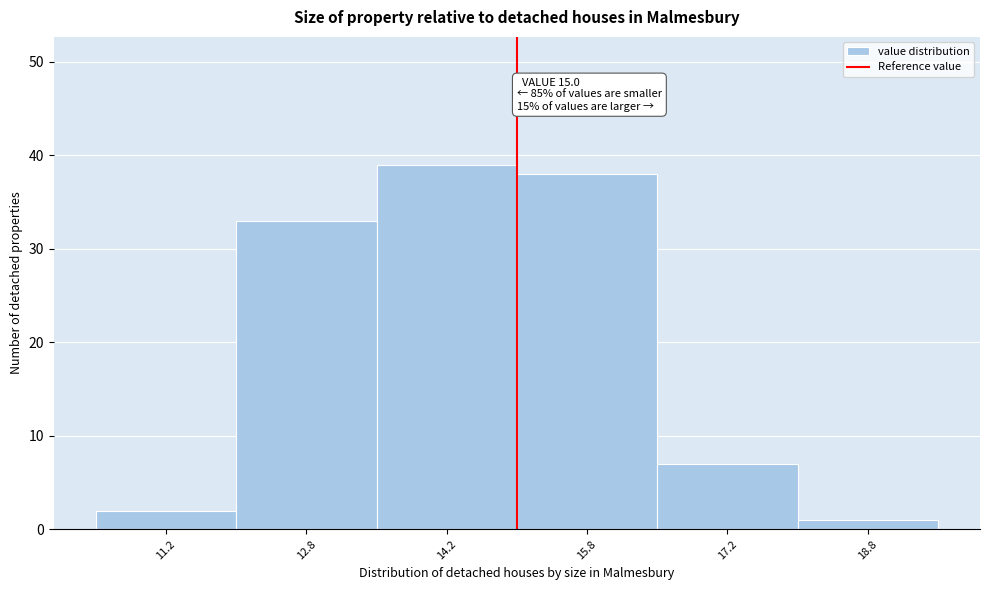

Which range on the x-axis has the tallest bar?

13.5 to 15.0